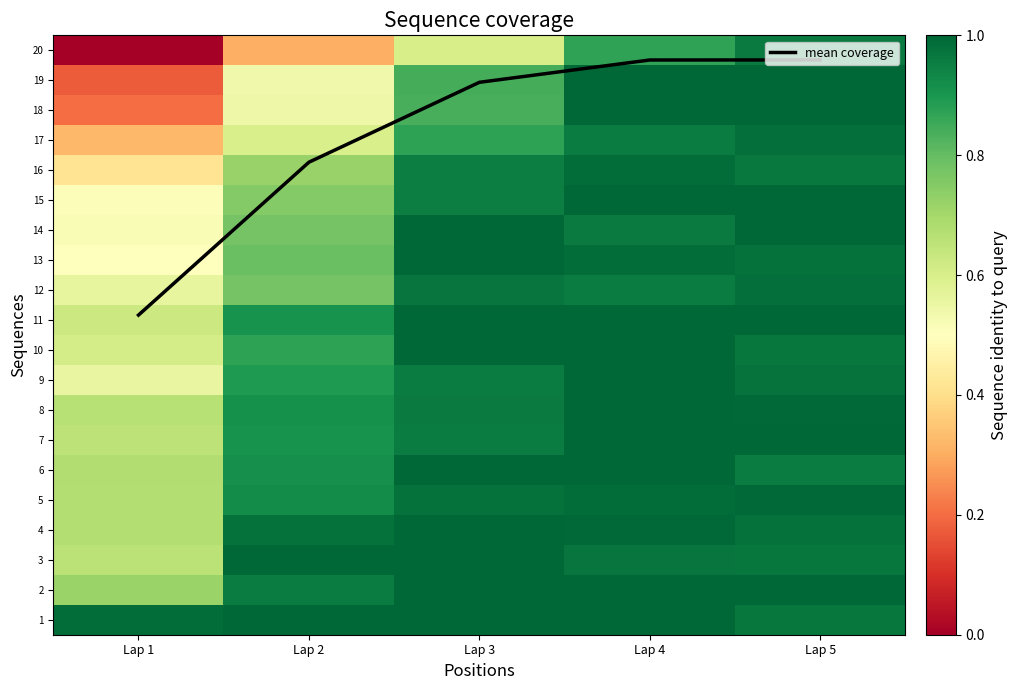

At which category does the chart reach its peak across all series?

Lap 5